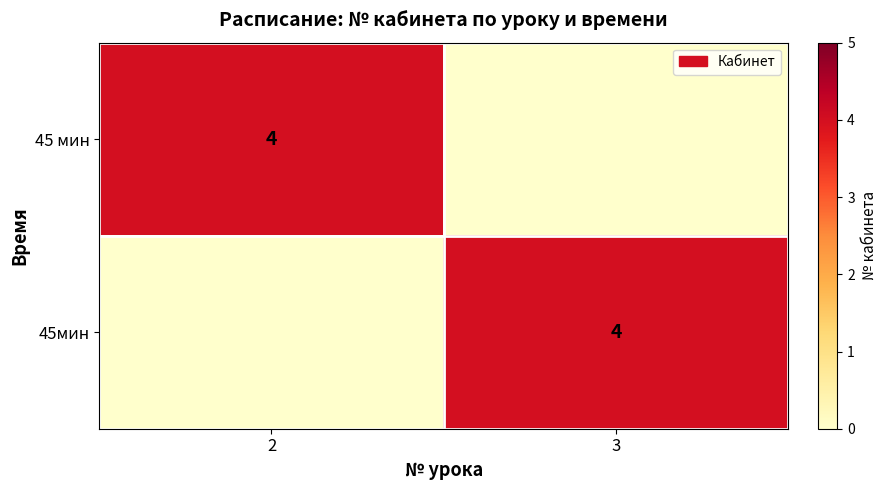

Is it true that 45мин equals 2 at 3?

False